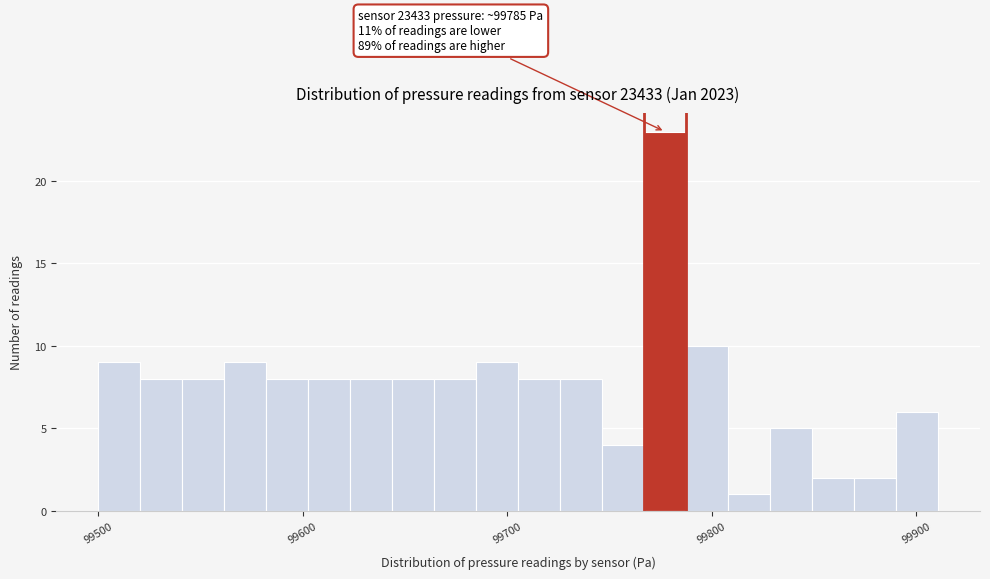

Read against the x-axis, roughly where is the centre of the tallest bar?

99780